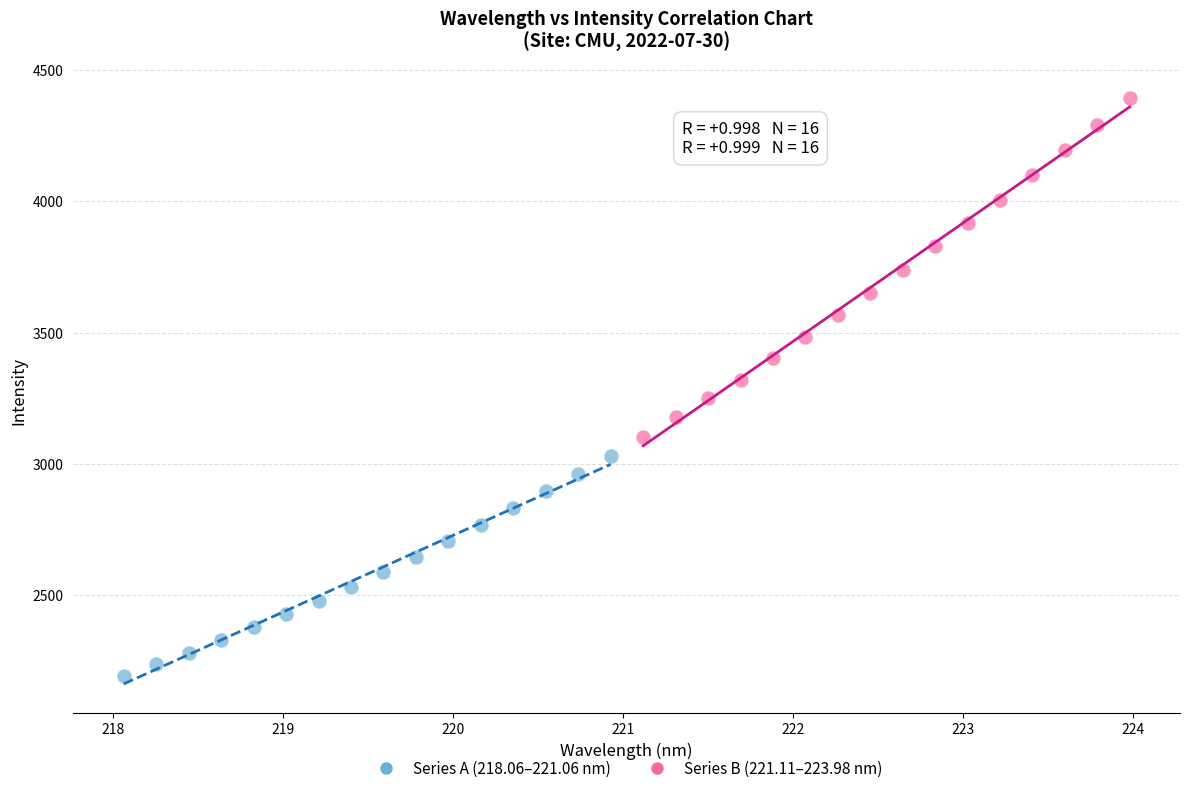

Which series reaches the minimum Y coordinate?

Series A (218.06–221.06 nm)